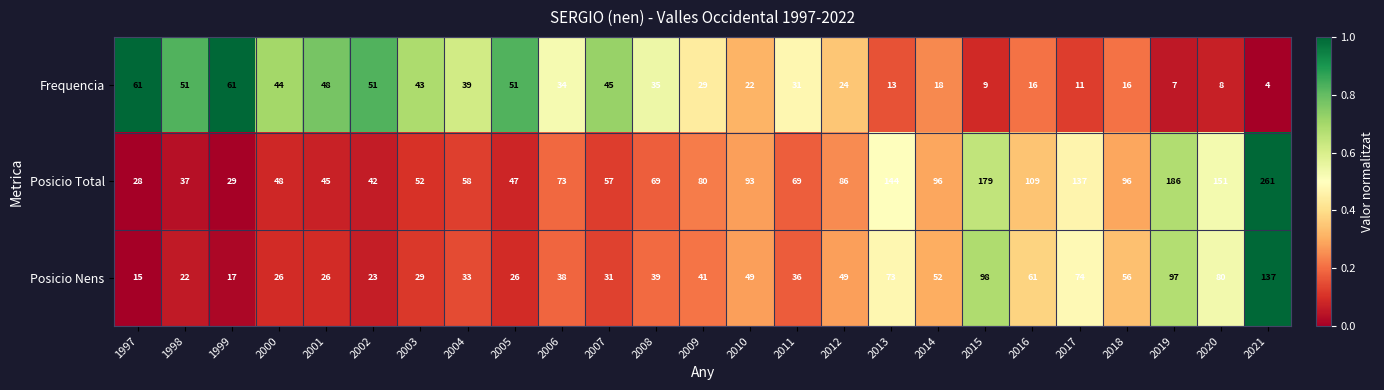

What is the sum of all Posicio Nens values?

1228